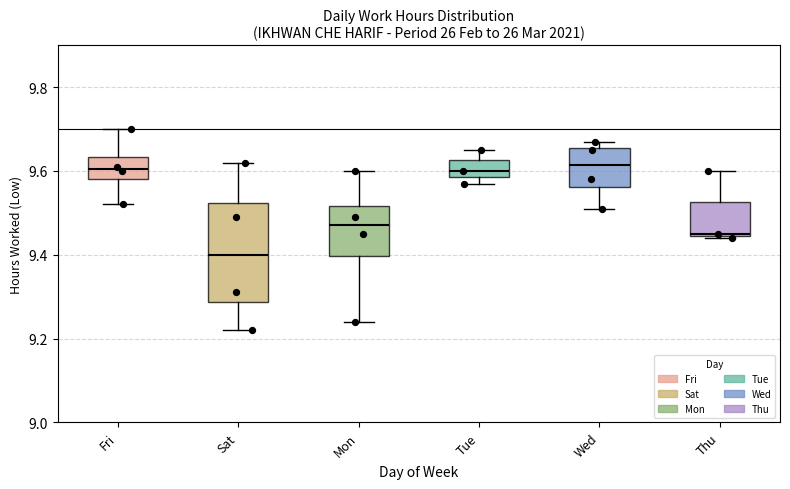

Reading left to right, read every box against the y-axis: the position of its median line, the range the box covers, and the ends of its whiskers. The values are not printed on the chart, so give them approximately, as read against the axis.

Fri: median 9.60, box 9.58 to 9.64, whiskers 9.52 to 9.70
Sat: median 9.40, box 9.28 to 9.52, whiskers 9.22 to 9.62
Mon: median 9.48, box 9.40 to 9.52, whiskers 9.24 to 9.60
Tue: median 9.60, box 9.58 to 9.62, whiskers 9.58 (just below the box's lower edge) to 9.66
Wed: median 9.62, box 9.56 to 9.66, whiskers 9.52 to 9.68
Thu: median 9.46, box 9.44 to 9.52, whiskers 9.44 to 9.60